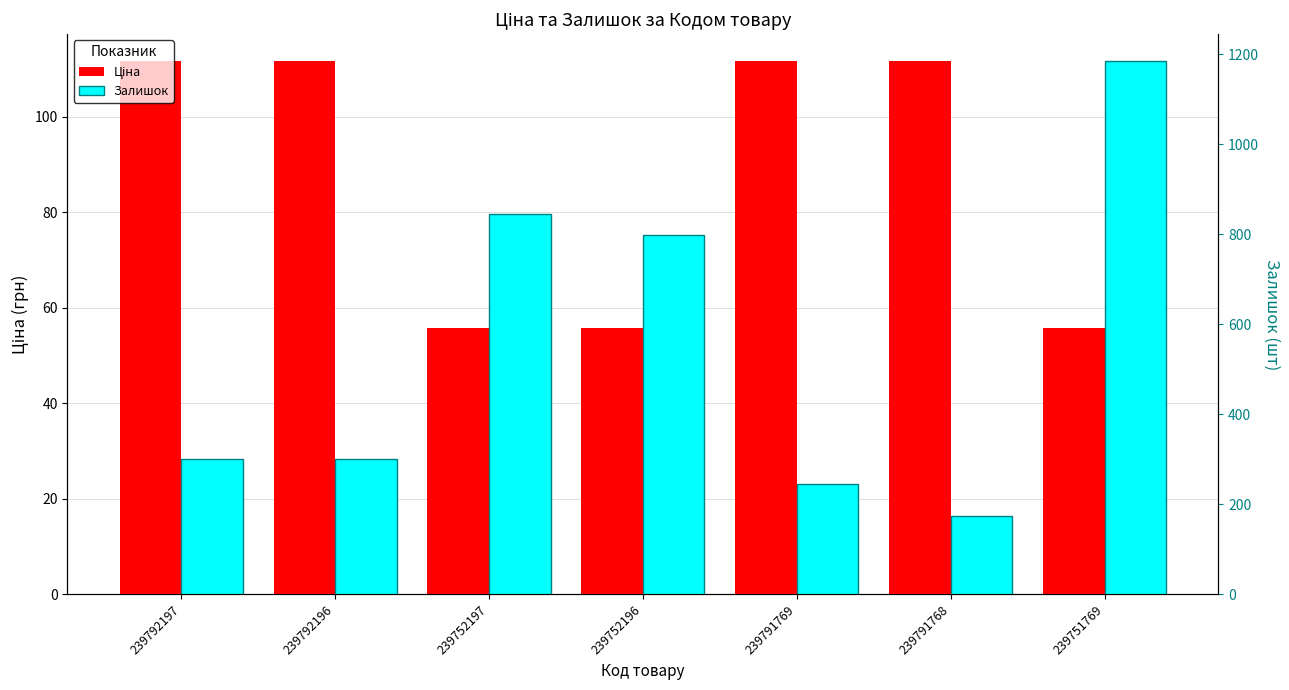

Which series changed the most between 239792196 and 239752197?

Залишок